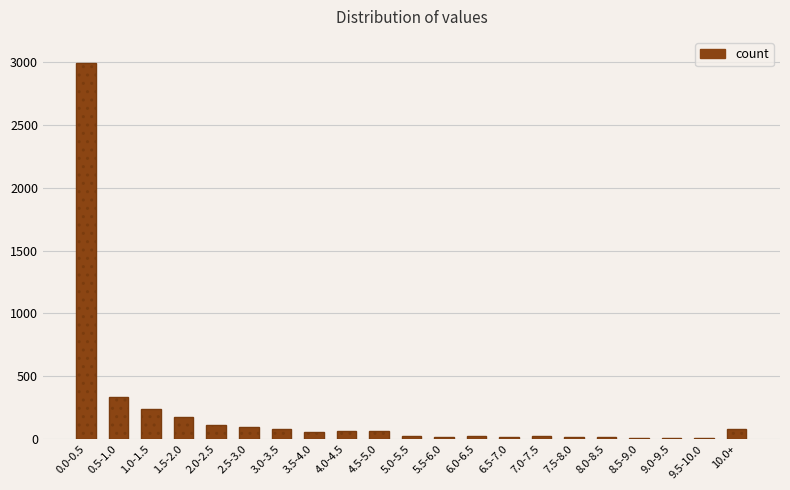

What is the sum of all values?

4464